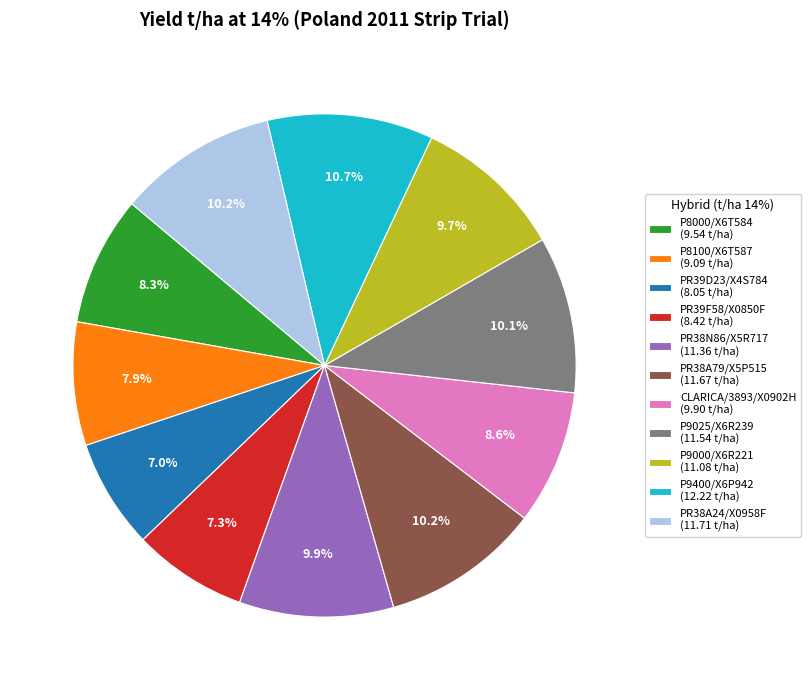

How many slices are in this pie chart?

11